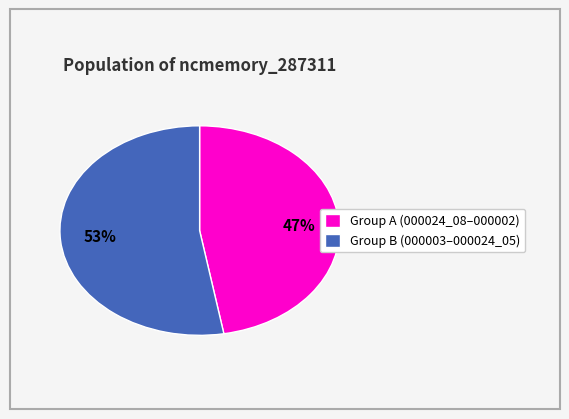

Approximately how many times larger is the value at 47% compared to 53%?

0.9